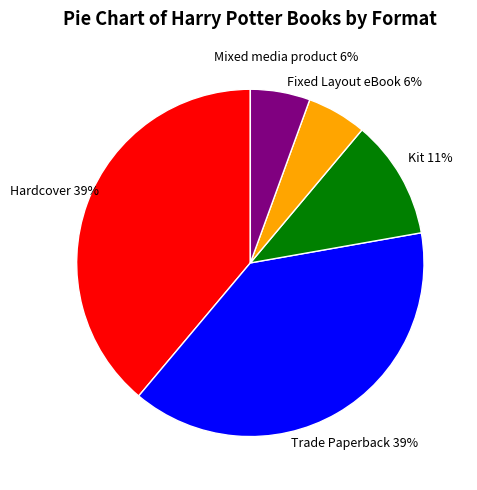

Does Kit account for over 50% of the chart?

No